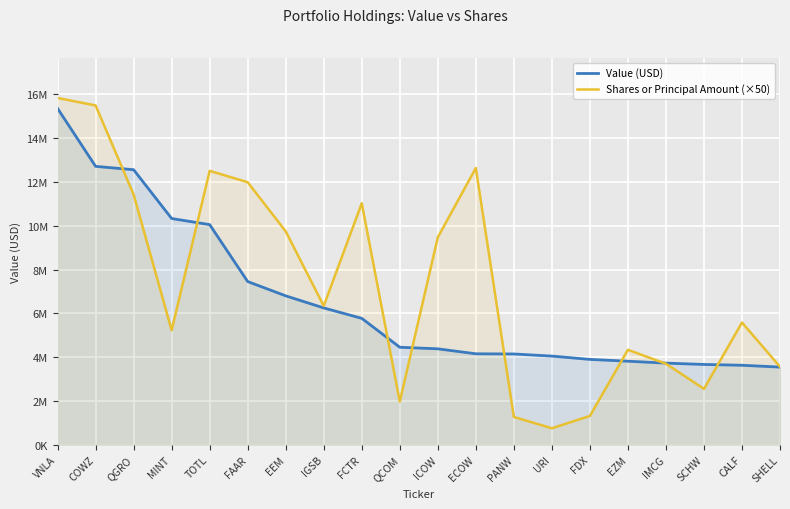

True or false: Shares or Principal Amount (×50) has more than 1 interior local peaks.

True